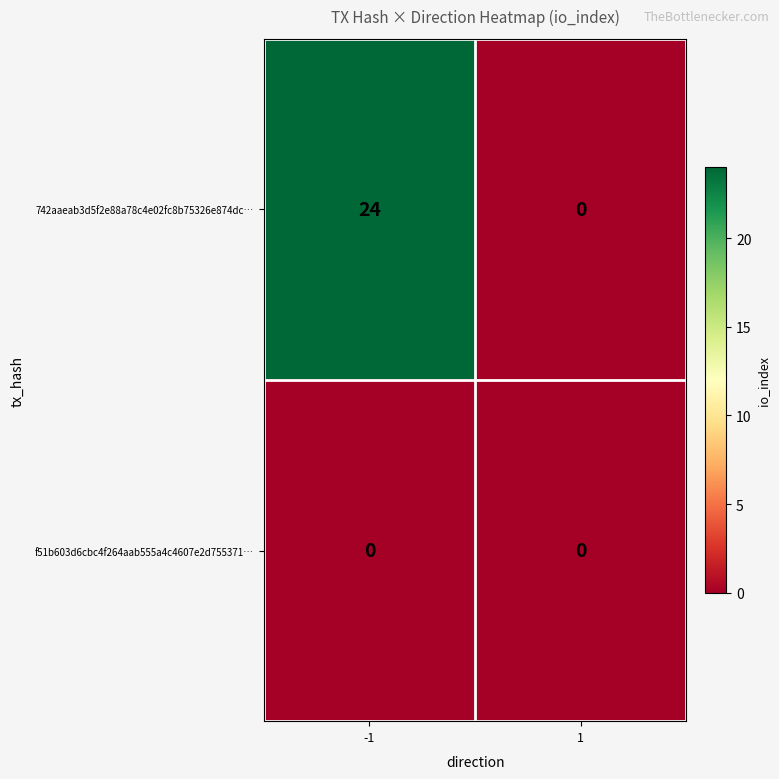

Reading right to left, what are all the values shown in this chart?

742aaeab3d5f2e88a78c4e02fc8b75326e874dc…: 0	24
f51b603d6cbc4f264aab555a4c4607e2d755371…: 0	0